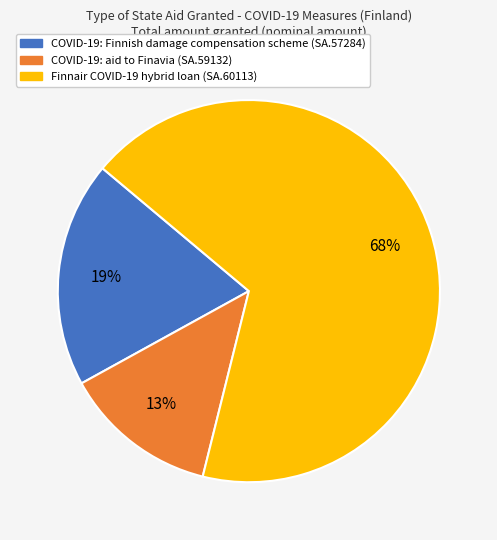

To the nearest percent, what is the average slice percentage?

33%